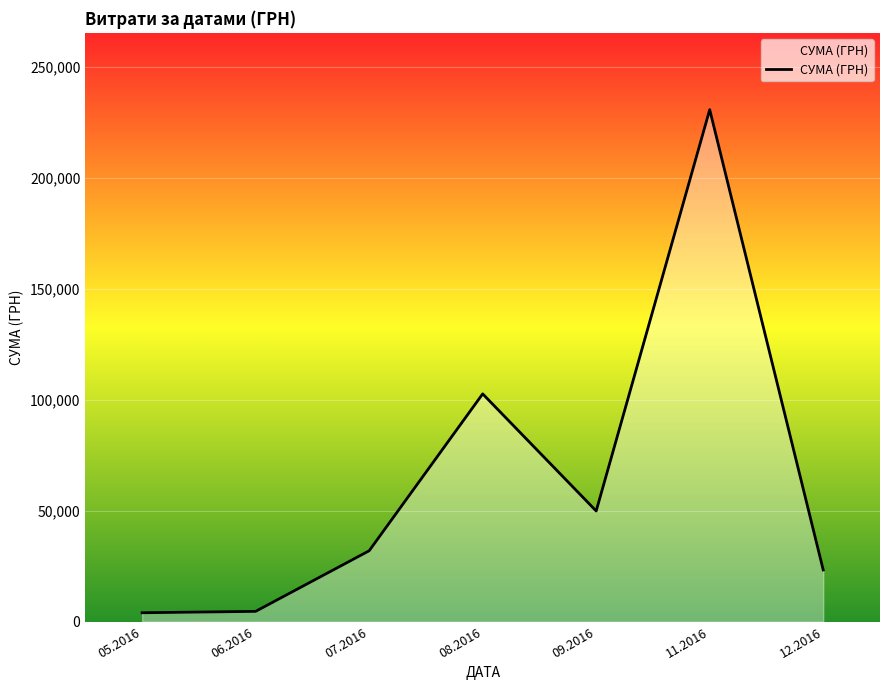

How many data points does each series have?

7